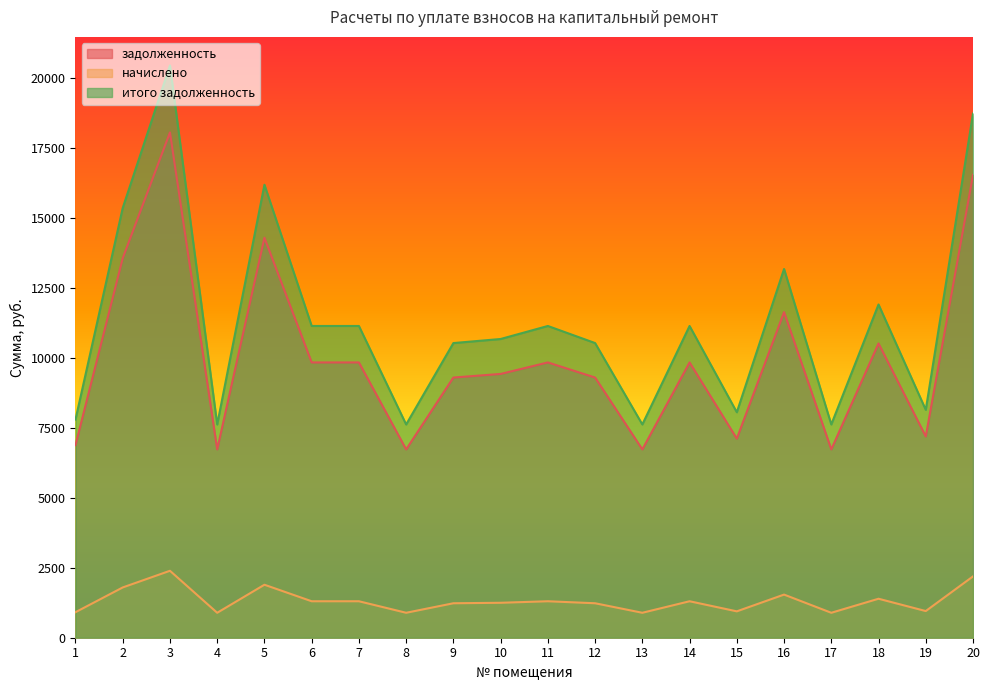

Reading left to right, transcribe all the data shown in this chart.

задолженность: 6882.2	13559.0	18053.0	6728.2	14290.9	9835.4	9835.4	6728.2	9296.2	9424.6	9835.4	9296.2	6728.2	9835.4	7113.4	11633.0	6728.2	10513.6	7190.4	16537.9
начислено: 911.8	1796.3	2391.6	891.3	1893.2	1303.0	1303.0	891.3	1231.5	1248.5	1303.0	1231.5	891.3	1303.0	942.4	1541.1	891.3	1392.8	952.6	2190.9
итого задолженность: 7794.0	15355.3	20444.6	7619.5	16184.2	11138.4	11138.4	7619.5	10527.7	10673.1	11138.4	10527.7	7619.5	11138.4	8055.7	13174.1	7619.5	11906.3	8143.0	18728.8